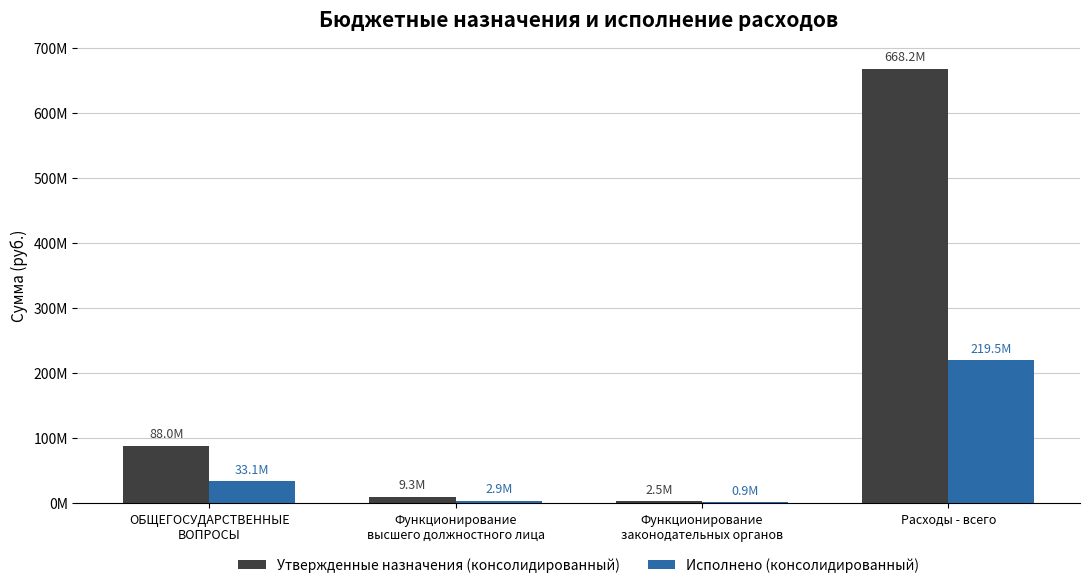

What is the label of the 4th bar from the left?

Расходы - всего